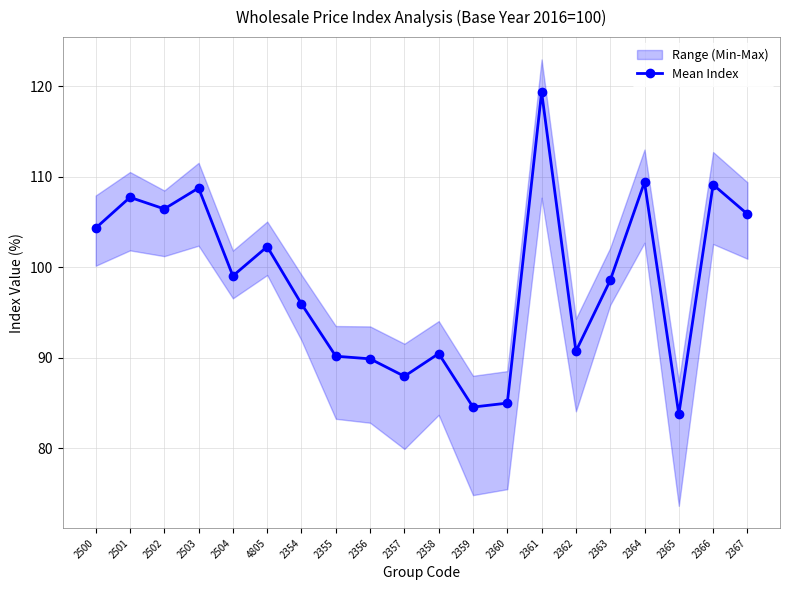

Between 2360 and 2356, which is larger?

2356